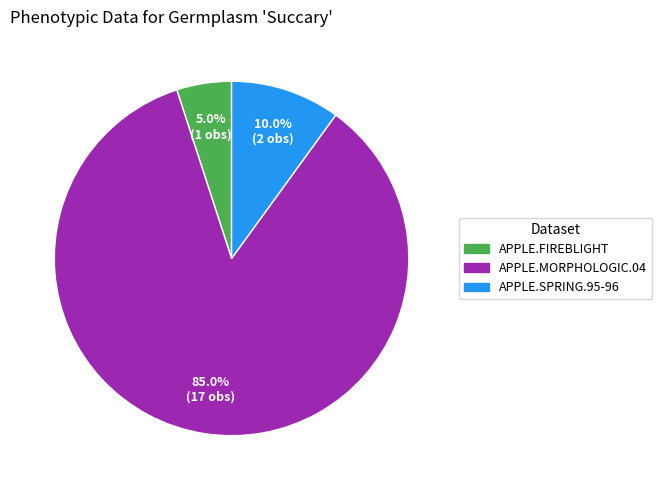

Which category has the biggest portion of the pie?

APPLE.MORPHOLOGIC.04